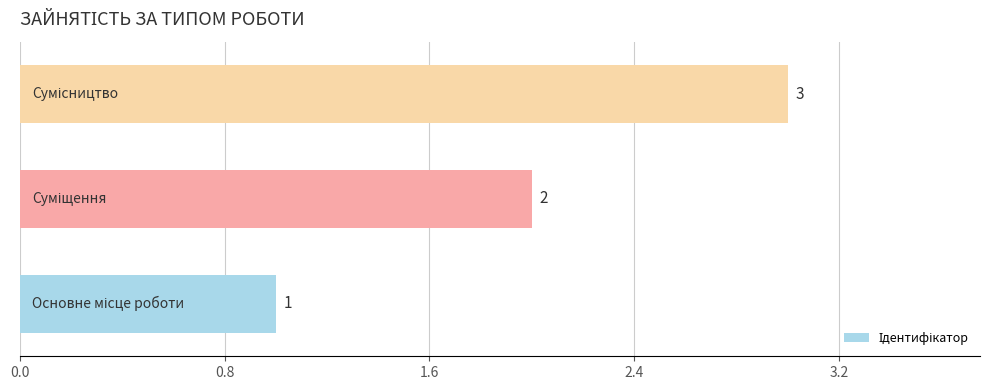

How many values are between 1 and 3?

3